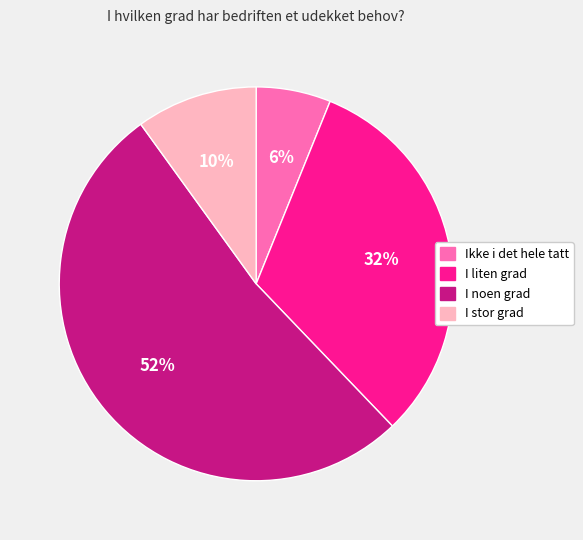

How many segments does this pie chart have?

4